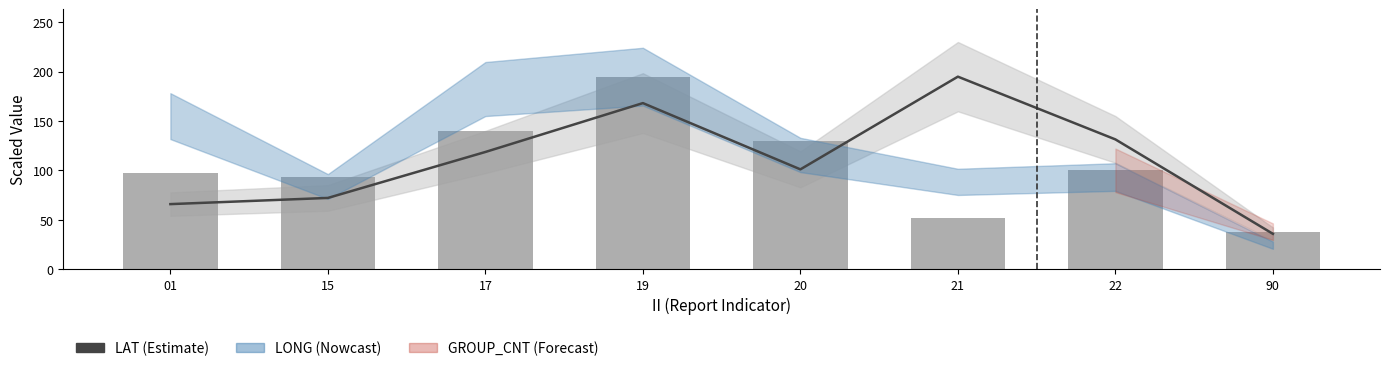

Between 21 and 22, which series saw the biggest shift?

LAT